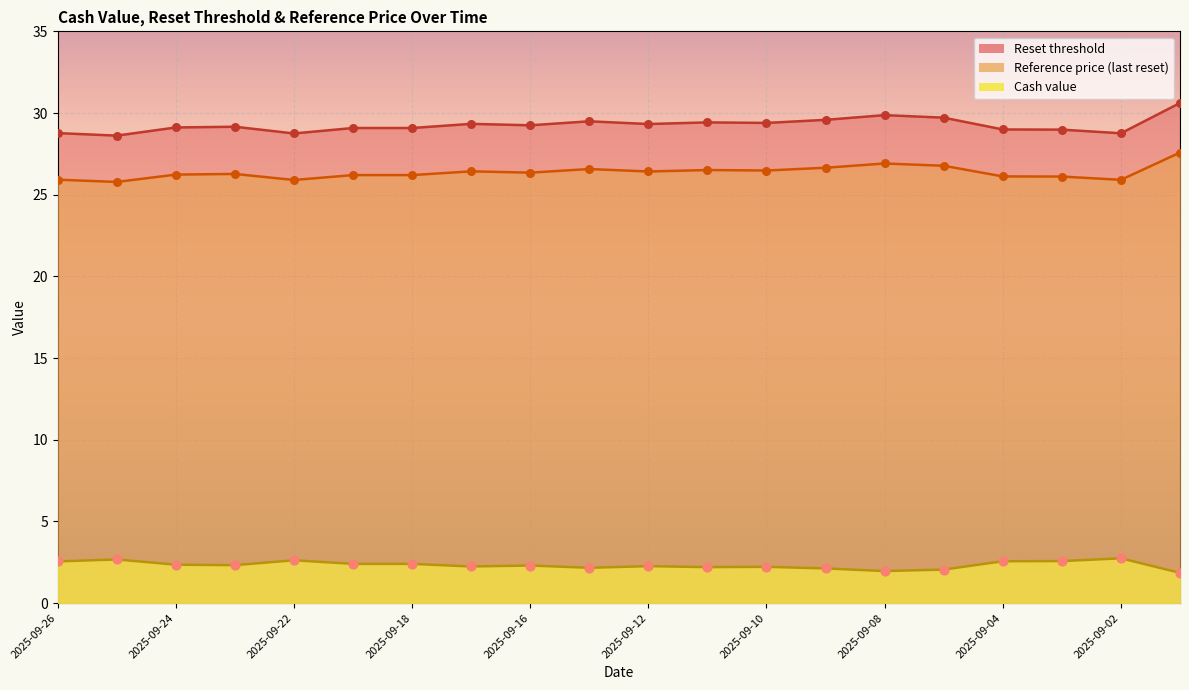

At which category is the sum across all series the highest?

2025-09-01